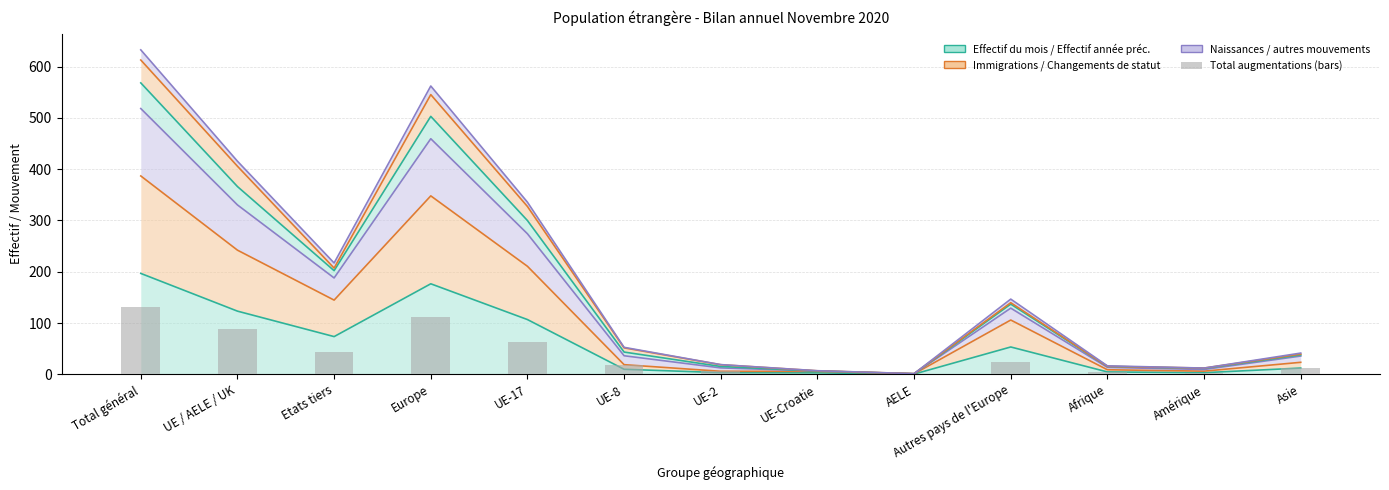

What is the change in value from UE / AELE / UK to UE-17?

-24.8